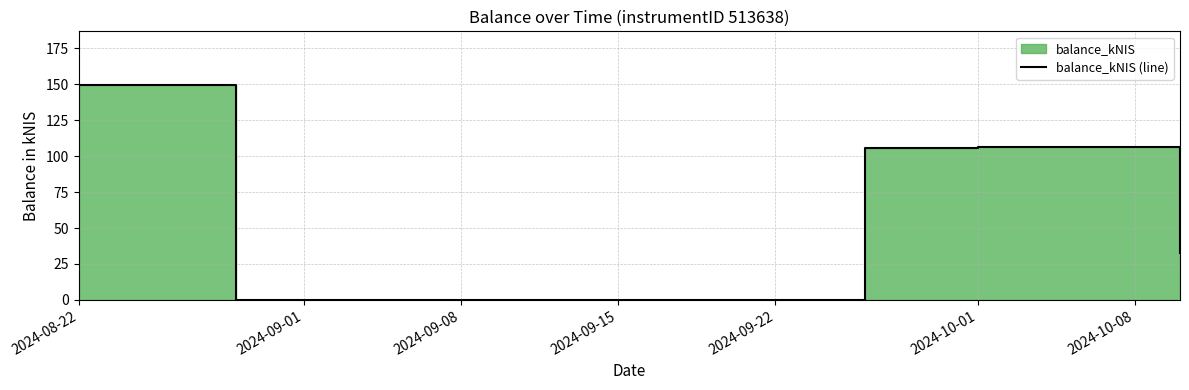

Which label corresponds to the smallest value in the chart?

2024-09-01